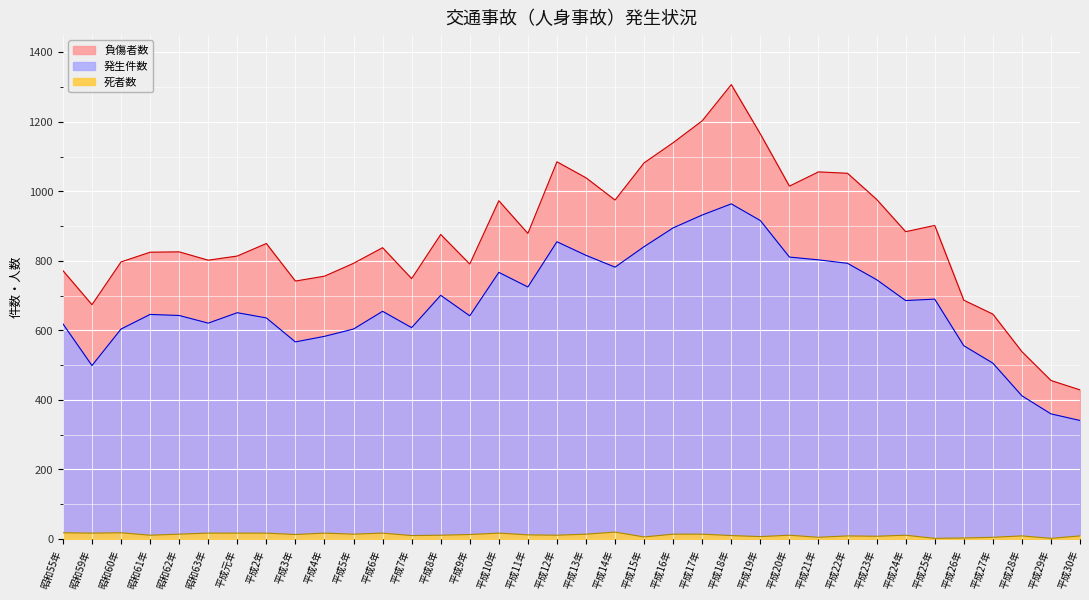

Reading left to right, what are all the values shown in this chart?

負傷者数: 昭和55年=772	昭和59年=674	昭和60年=797	昭和61年=825	昭和62年=826	昭和63年=802	平成元年=814	平成2年=850	平成3年=742	平成4年=756	平成5年=793	平成6年=838	平成7年=749	平成8年=876	平成9年=791	平成10年=973	平成11年=879	平成12年=1085	平成13年=1039	平成14年=975	平成15年=1082	平成16年=1140	平成17年=1203	平成18年=1307	平成19年=1165	平成20年=1015	平成21年=1056	平成22年=1052	平成23年=977	平成24年=884	平成25年=902	平成26年=687	平成27年=647	平成28年=539	平成29年=456	平成30年=429
発生件数: 昭和55年=619	昭和59年=499	昭和60年=604	昭和61年=646	昭和62年=643	昭和63年=621	平成元年=651	平成2年=636	平成3年=567	平成4年=583	平成5年=604	平成6年=655	平成7年=608	平成8年=701	平成9年=642	平成10年=767	平成11年=725	平成12年=855	平成13年=816	平成14年=782	平成15年=841	平成16年=895	平成17年=932	平成18年=964	平成19年=916	平成20年=811	平成21年=803	平成22年=793	平成23年=746	平成24年=686	平成25年=690	平成26年=556	平成27年=506	平成28年=412	平成29年=360	平成30年=341
死者数: 昭和55年=18	昭和59年=17	昭和60年=18	昭和61年=11	昭和62年=14	昭和63年=17	平成元年=17	平成2年=17	平成3年=13	平成4年=17	平成5年=14	平成6年=17	平成7年=10	平成8年=11	平成9年=13	平成10年=17	平成11年=12	平成12年=11	平成13年=14	平成14年=20	平成15年=6	平成16年=14	平成17年=14	平成18年=10	平成19年=7	平成20年=11	平成21年=5	平成22年=9	平成23年=8	平成24年=11	平成25年=2	平成26年=3	平成27年=5	平成28年=9	平成29年=2	平成30年=9